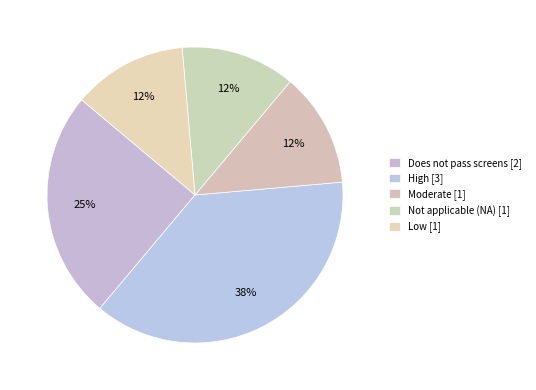

Is it true that Not applicable (NA) is 12% of the pie?

True